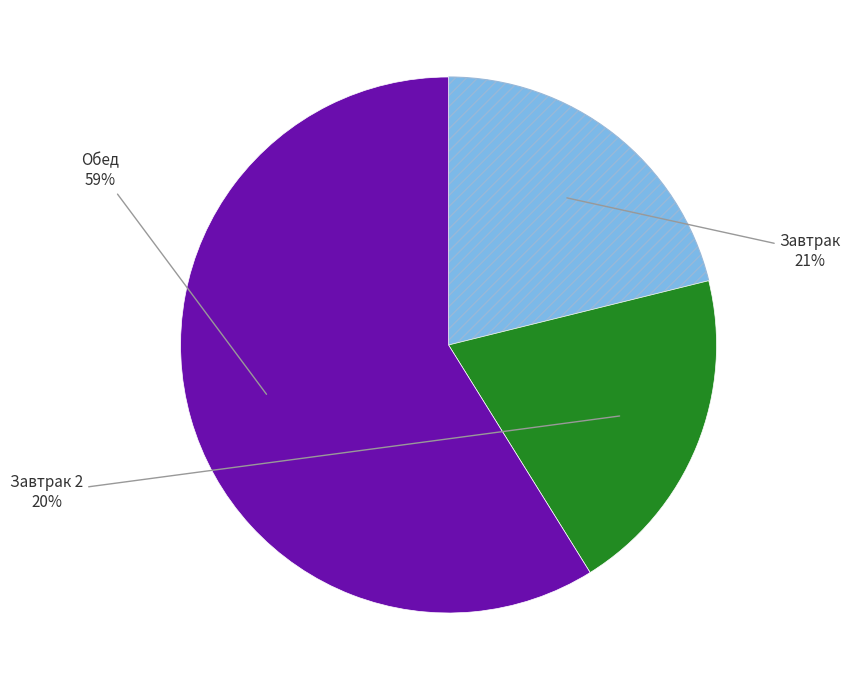

Does any single category account for the majority?

Yes